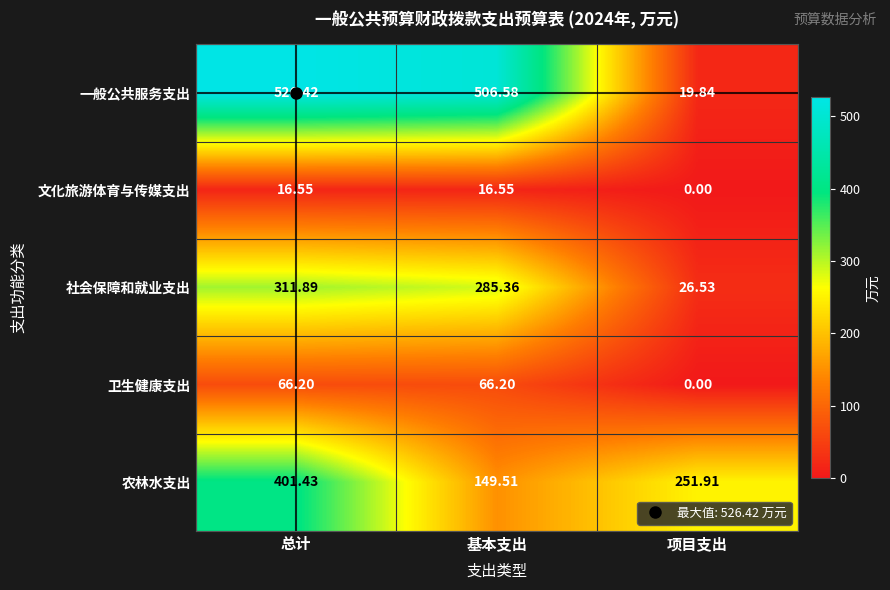

At which label is 农林水支出 closest to 275?

项目支出